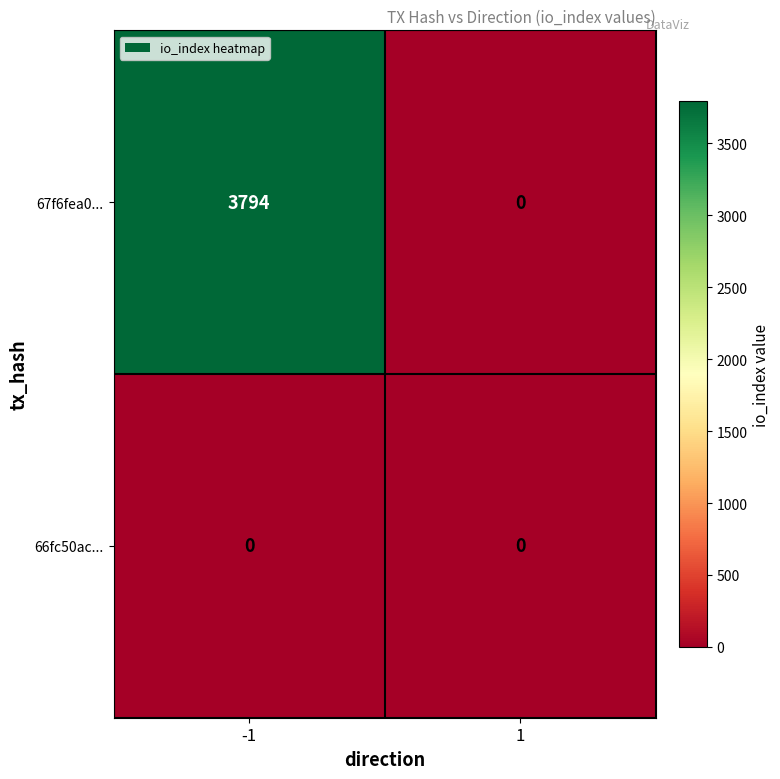

Reading left to right, transcribe all the data shown in this chart.

67f6fea0...: -1=3794	1=0
66fc50ac...: -1=0	1=0